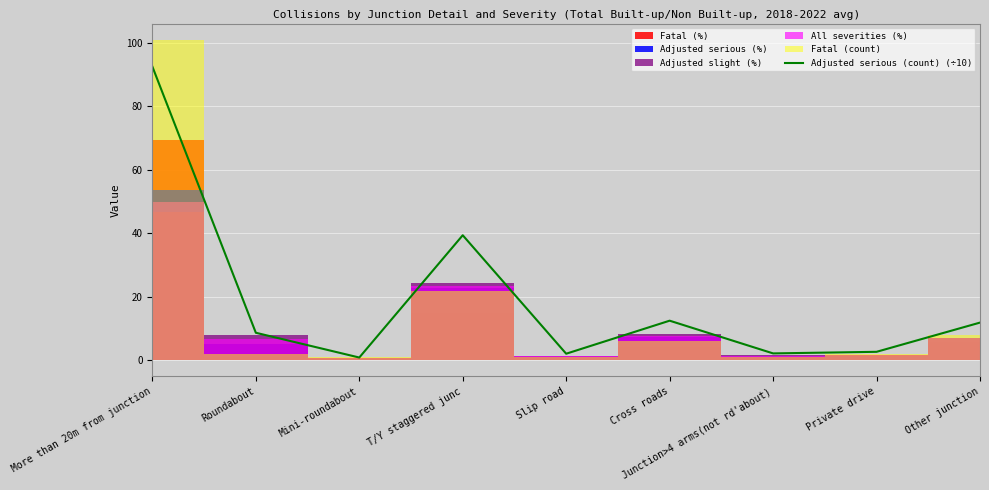

What is the change in value from Mini-roundabout to Junction>4 arms(not rd'about)?

+1.3